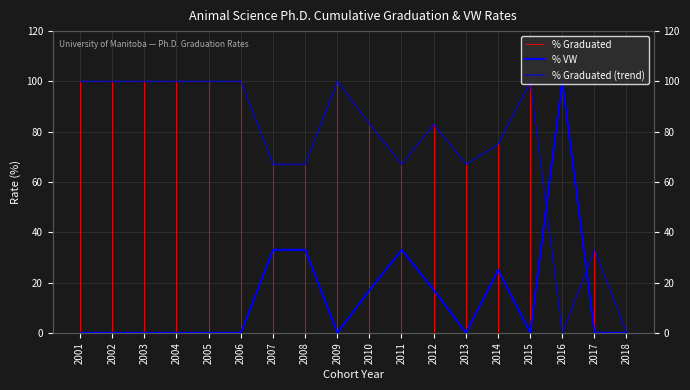

At how many categories does at least one series exceed 51?

16